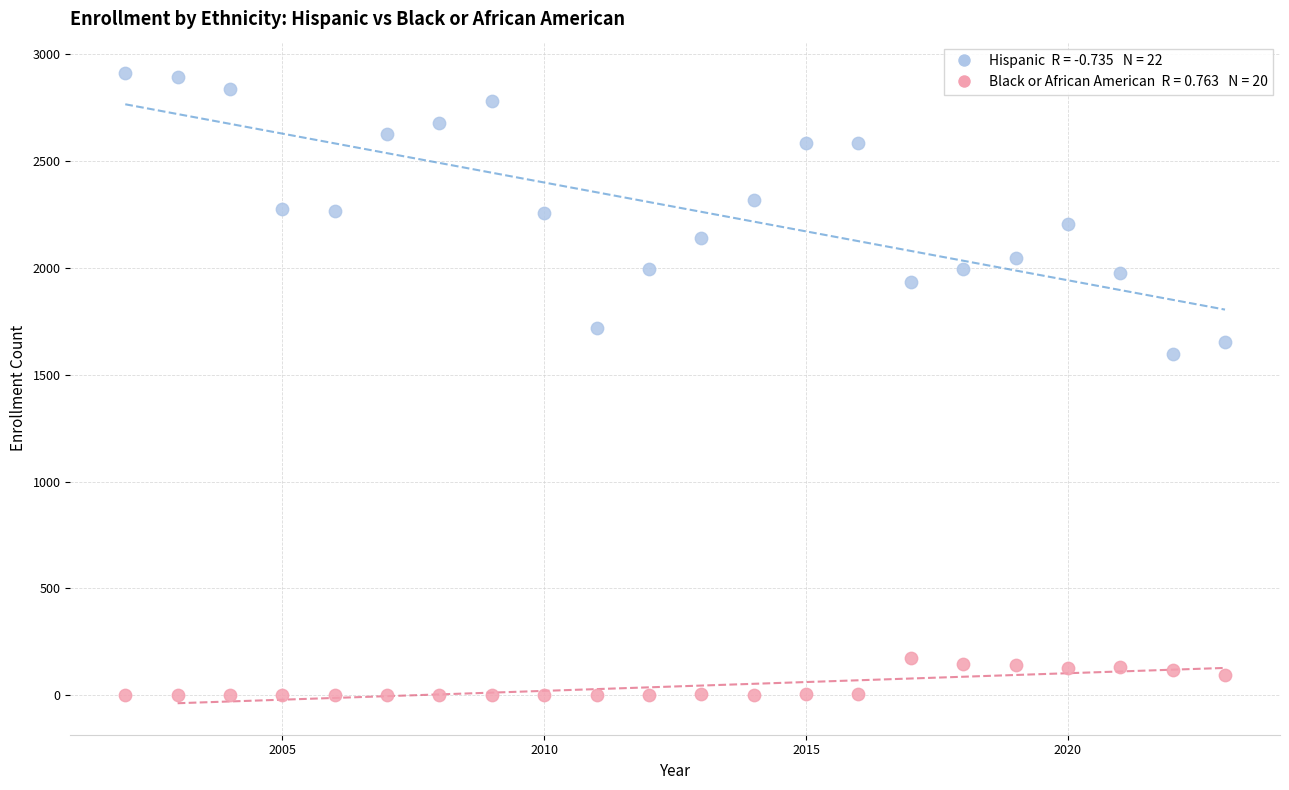

Across all data points, what is the range of Y values (max minus min)?

2910